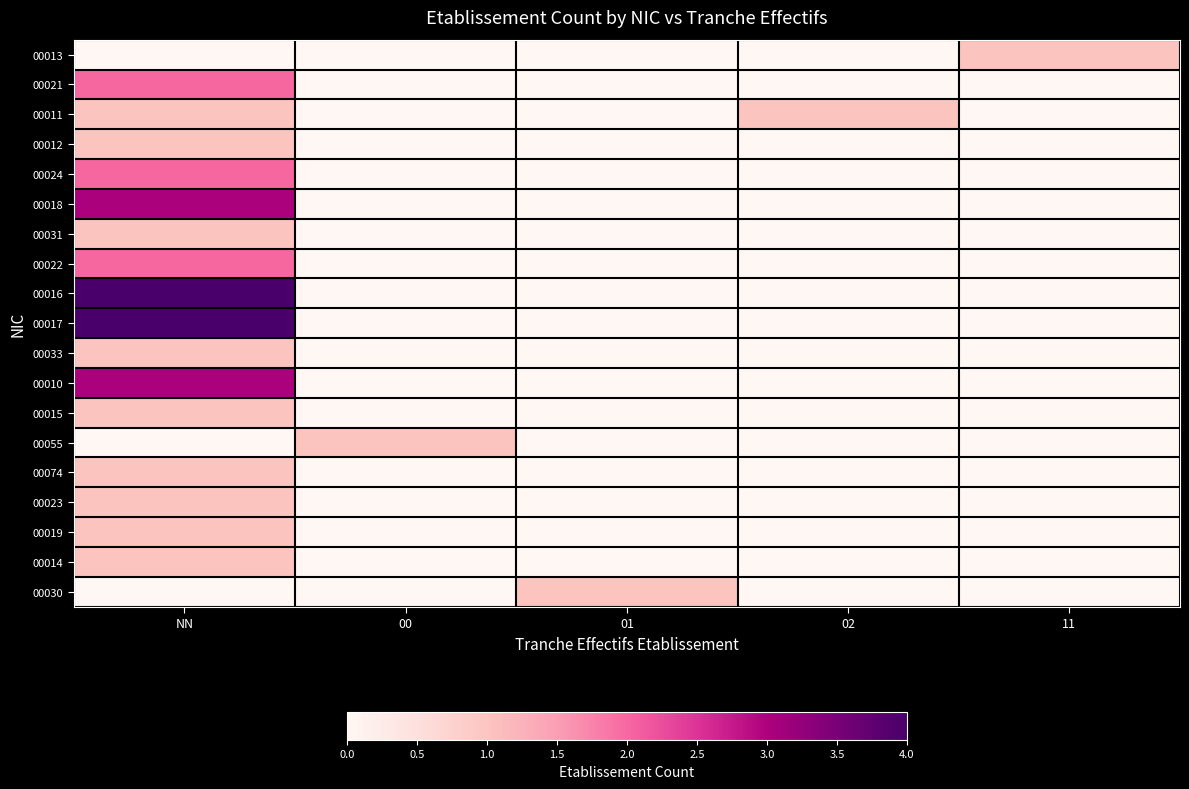

Rank the series at 00 from lowest to highest value.

00013, 00021, 00011, 00012, 00024, 00018, 00031, 00022, 00016, 00017, 00033, 00010, 00015, 00074, 00023, 00019, 00014, 00030, 00055